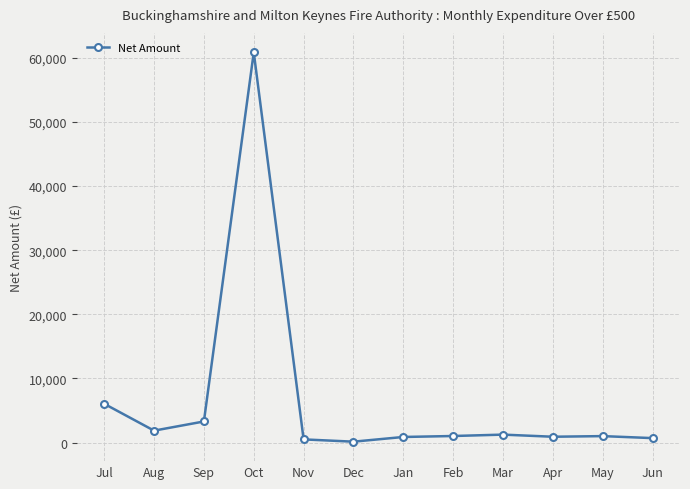

How many series are shown in this chart?

1